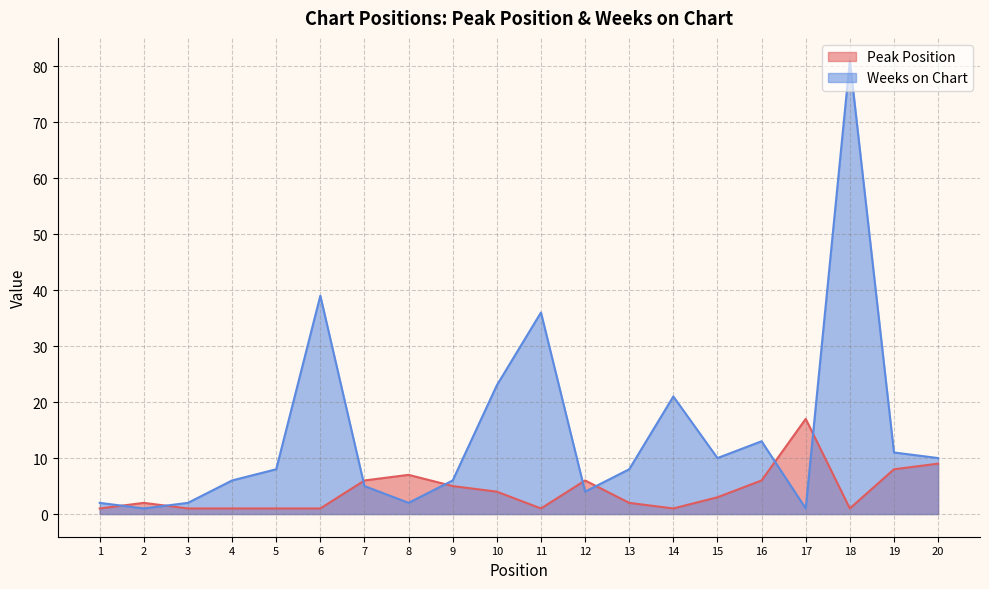

True or false: Peak Position has a value of 1 at 6.

True